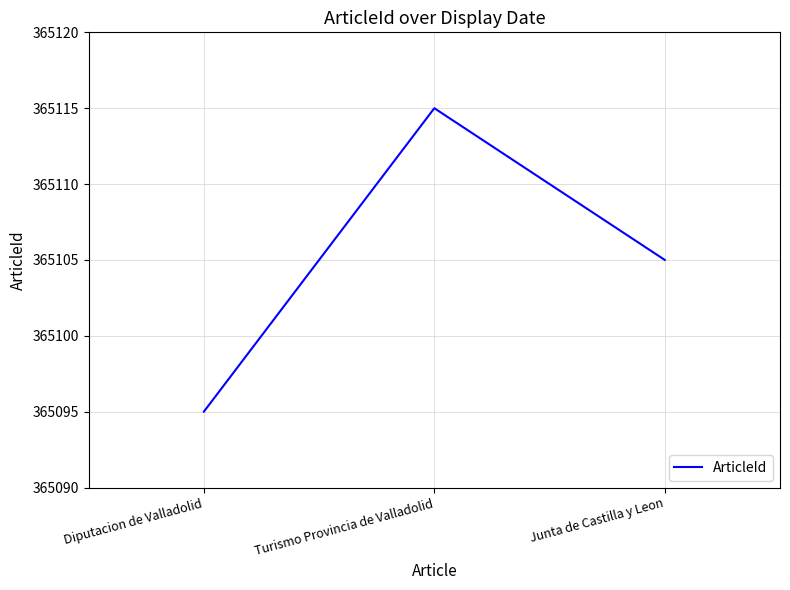

What position from the right is Junta de Castilla y Leon?

1